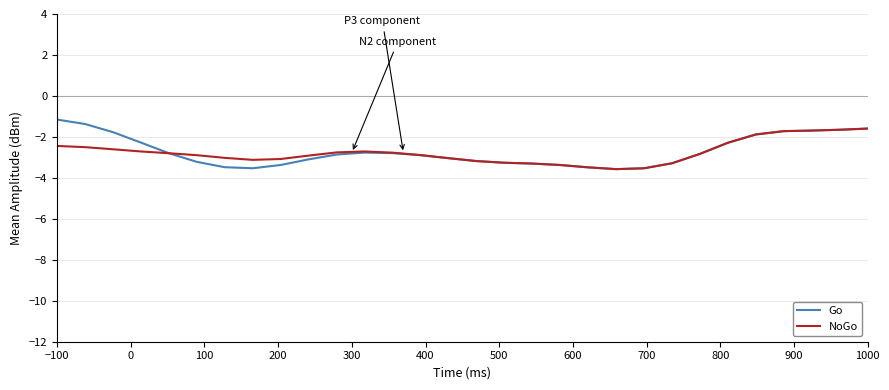

What is the smallest value displayed?

-3.6